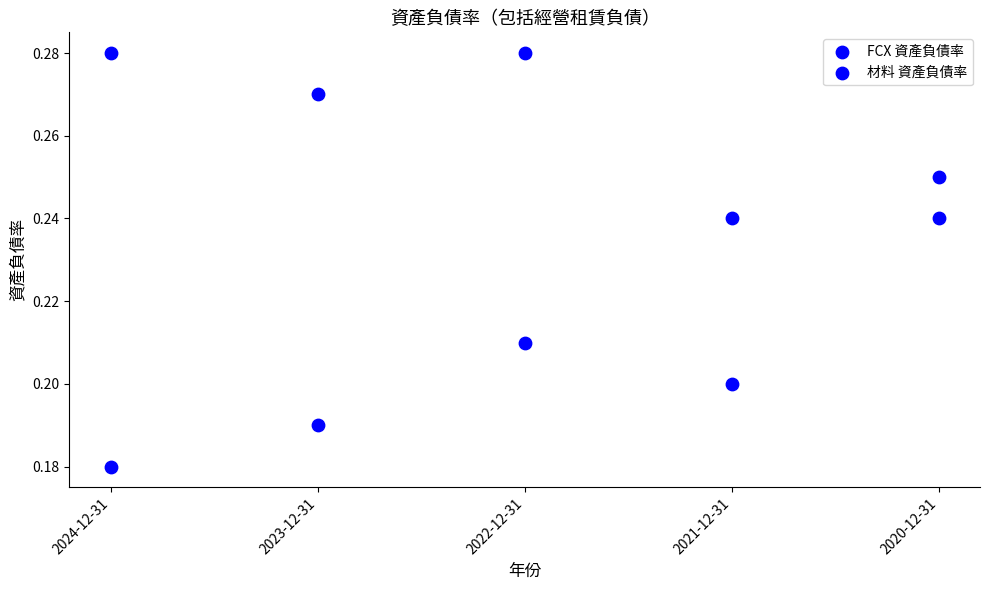

Count the number of points in this scatter plot.

10